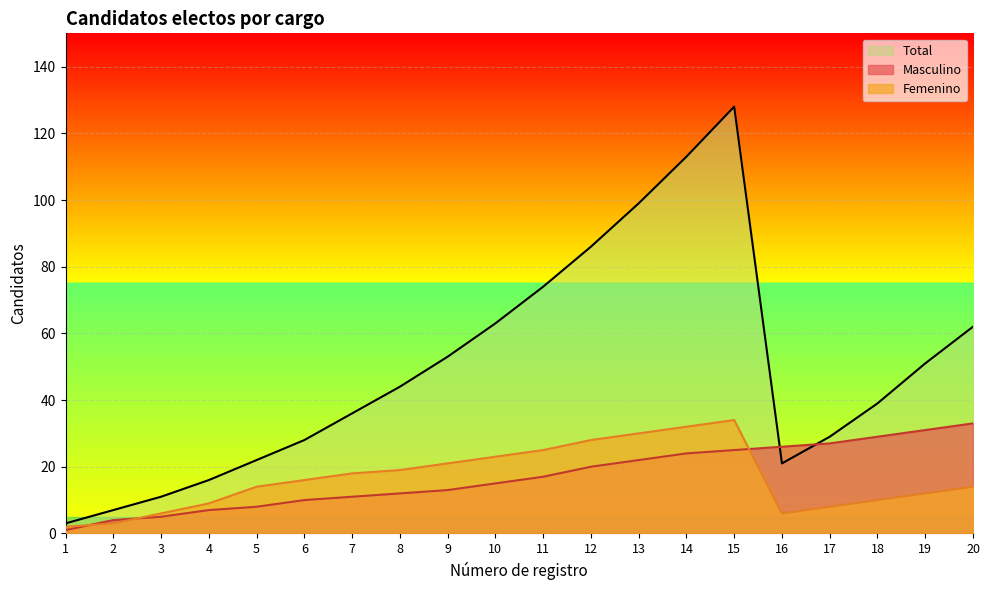

Between 20 and 4, which is larger?

20